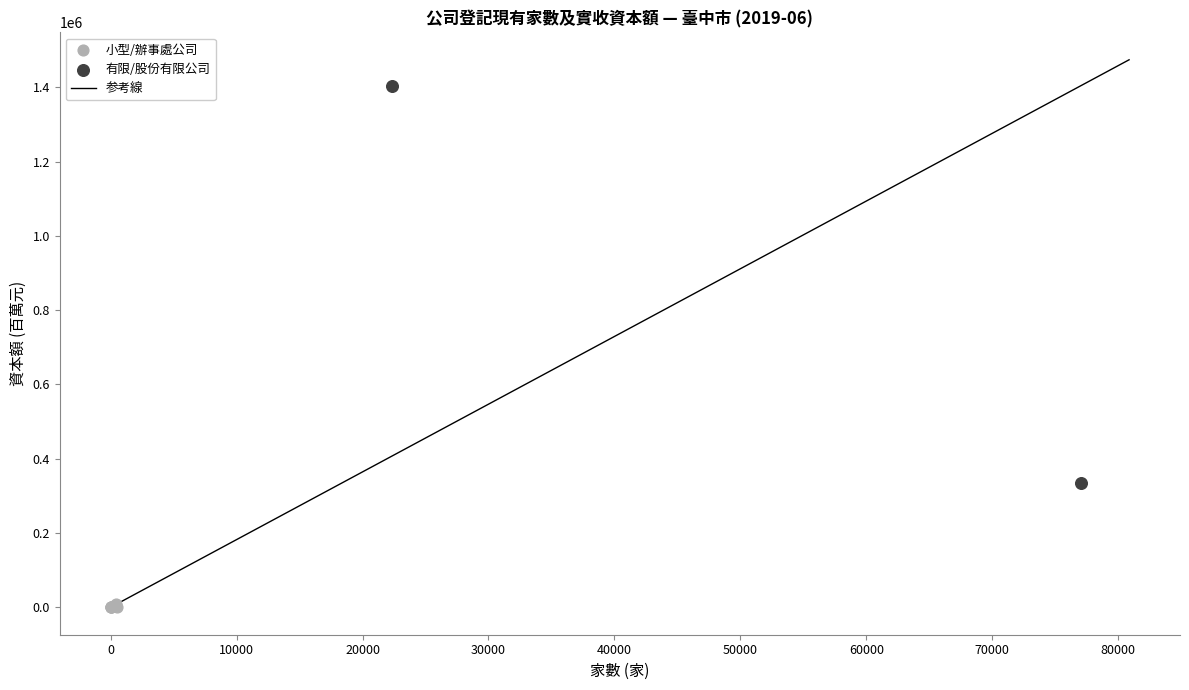

Which series contains the highest Y value?

有限/股份有限公司